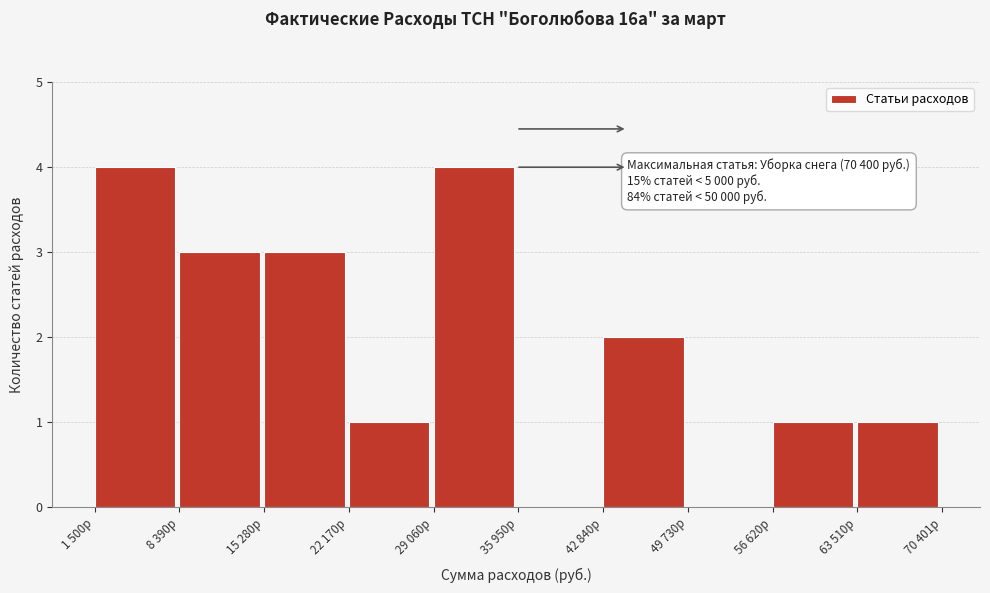

Reading left to right, extract all data points from this chart.

1 500р=4	8 390р=3	15 280р=3	22 170р=1	29 060р=4	35 950р=0	42 840р=2	49 730р=0	56 620р=1	63 510р=1